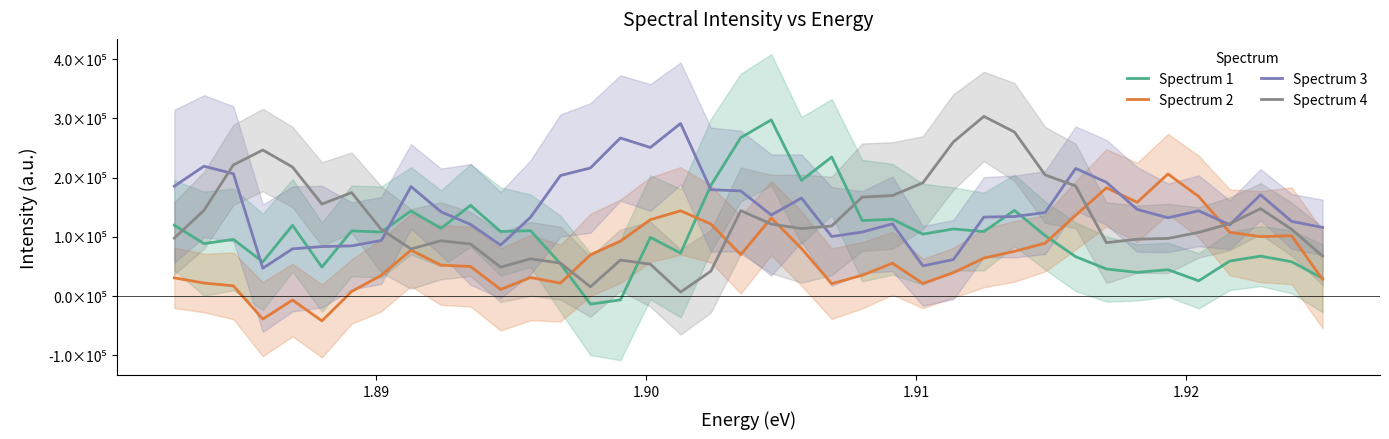

How many values in Spectrum 2 are above zero?

36